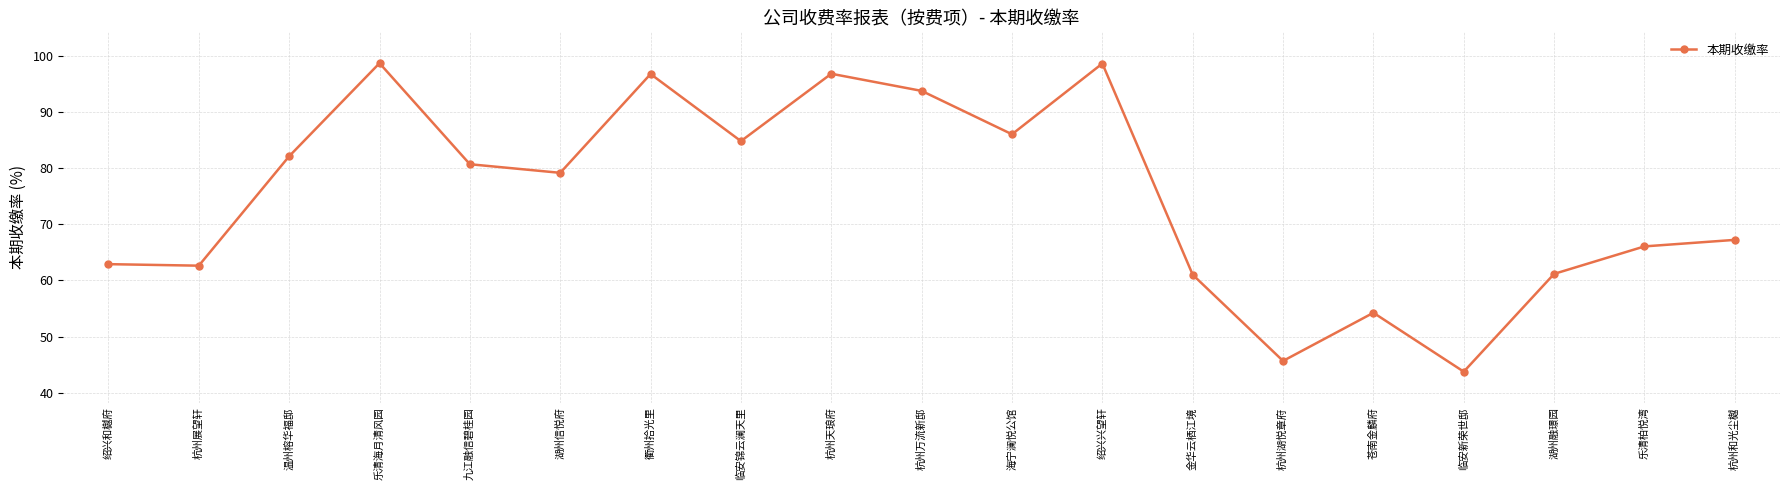

What is the label of the 17th point from the right?

温州榕华福邸